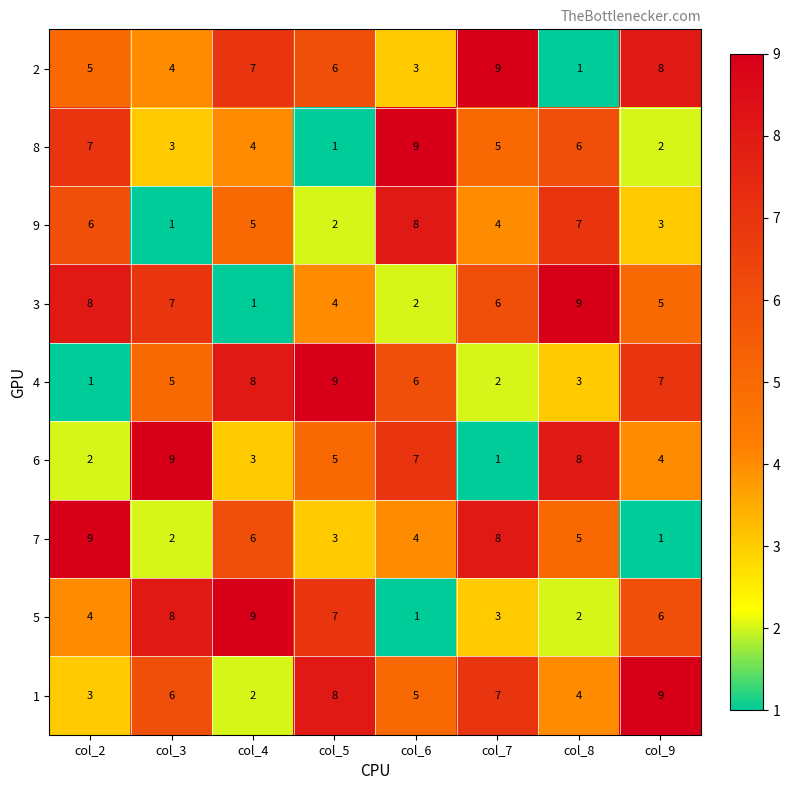

What is the total value across all series at col_7?

45